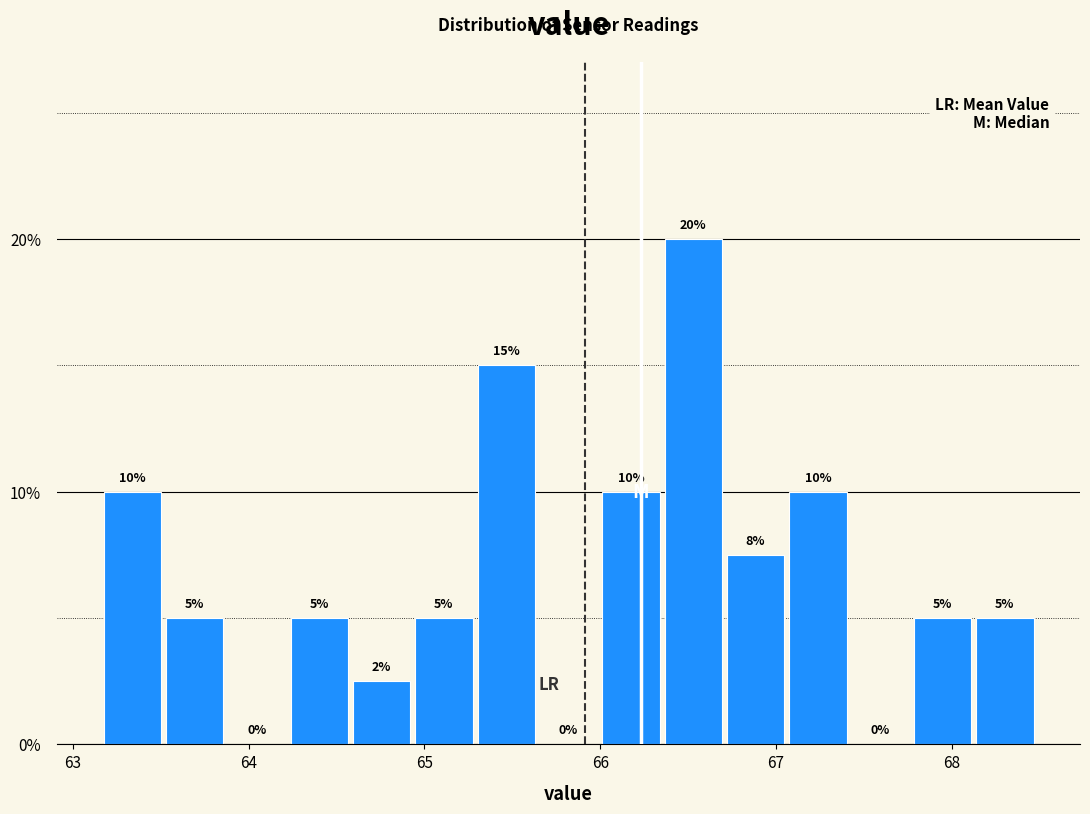

Read against the x-axis, roughly where is the centre of the tallest bar?

66.5